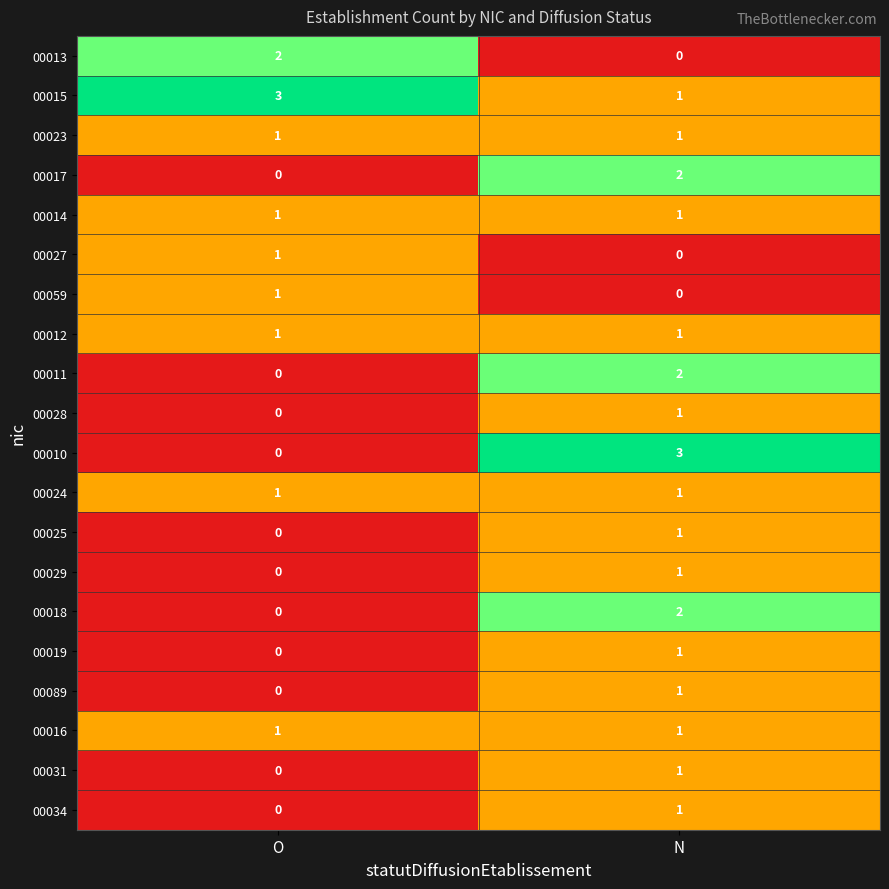

Which series has the largest total across all categories?

00015